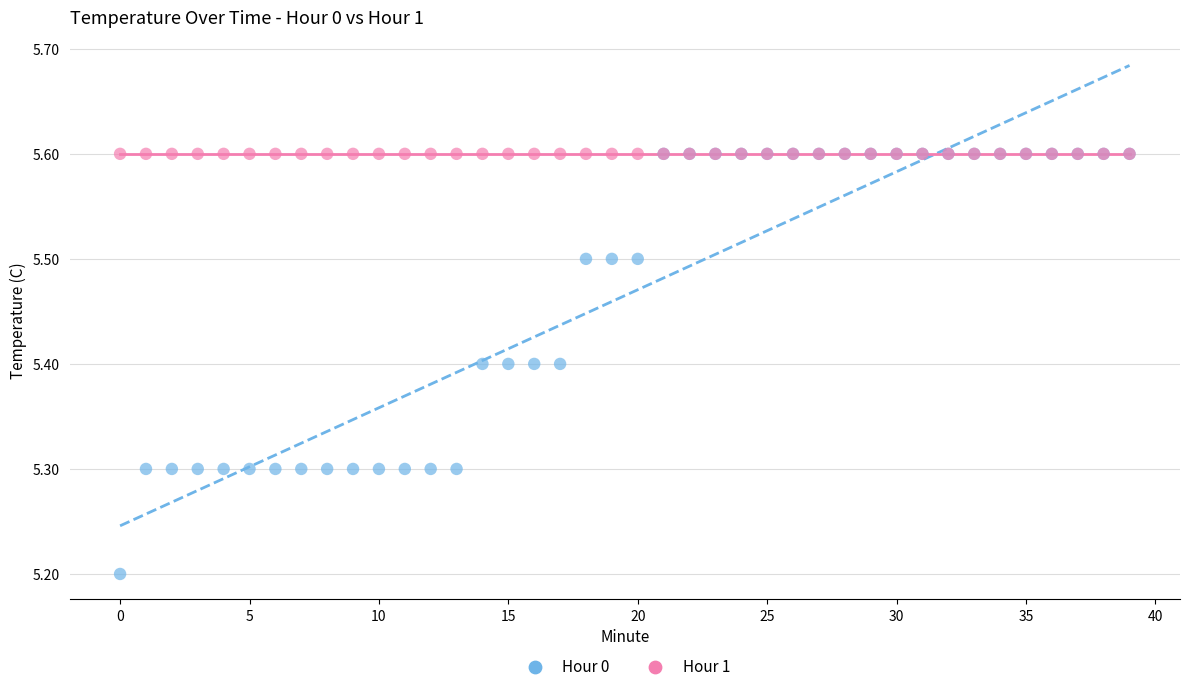

In the Hour 1 series, what Y value is closest to 5?

5.6